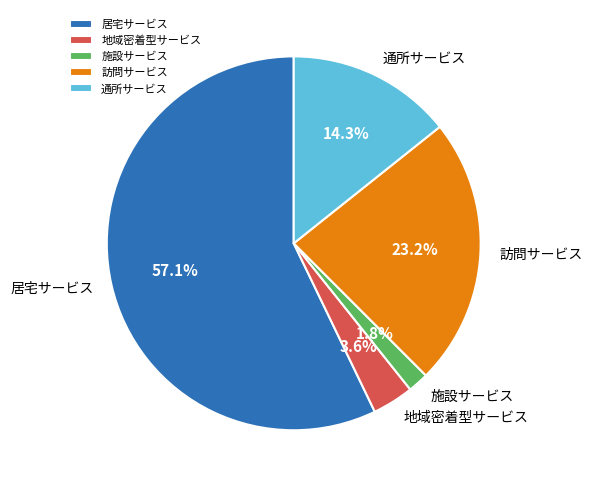

Which has a higher value, 地域密着型サービス or 訪問サービス?

訪問サービス